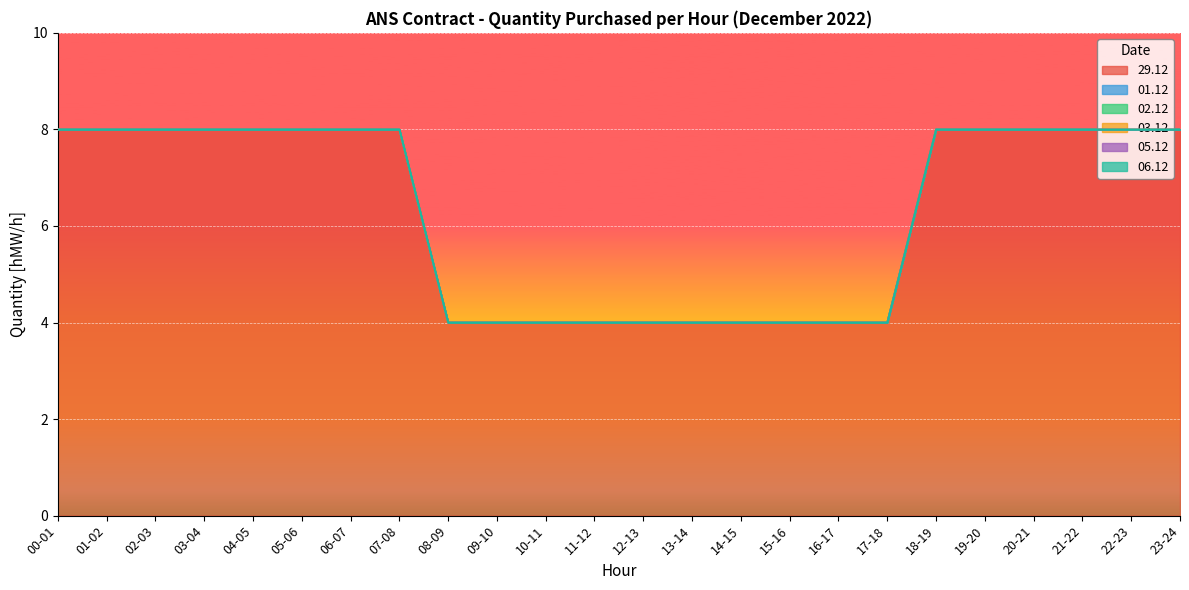

What is the label of the 12th point from the left?

11-12